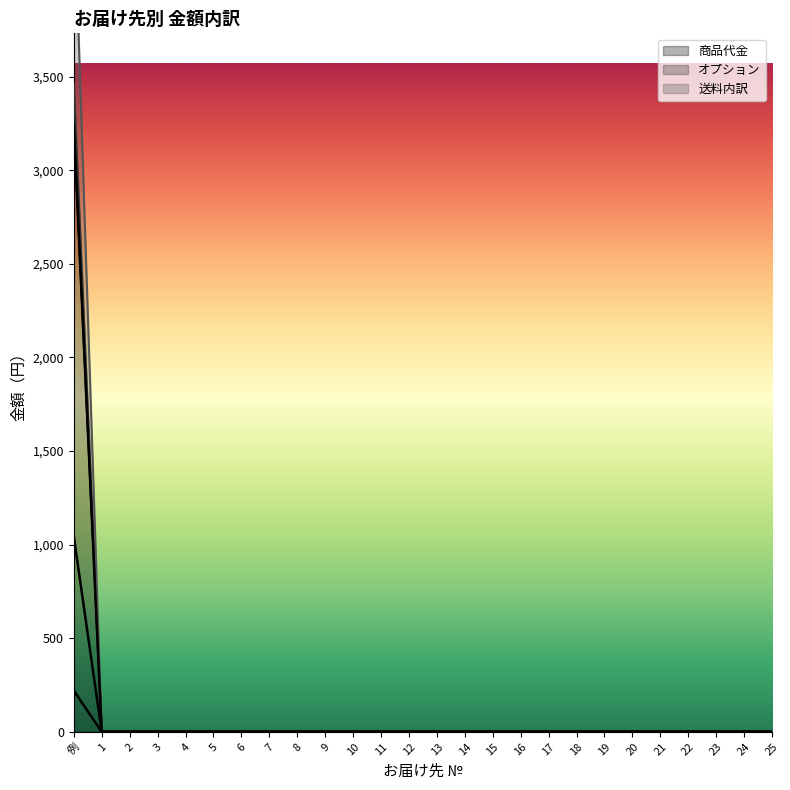

Where is 送料内訳 nearest to the value 1622?

1